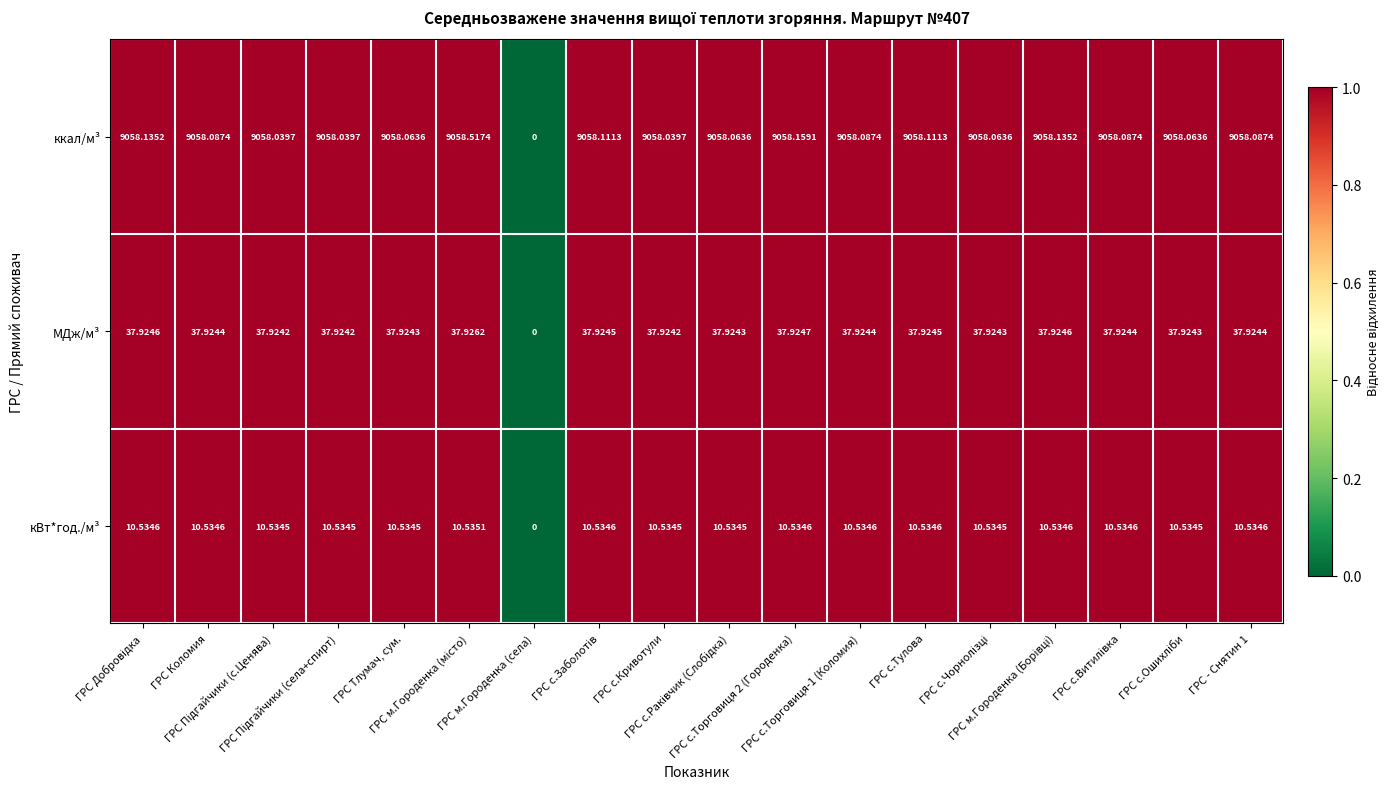

Which series has the largest range (max minus min)?

ккал/м³